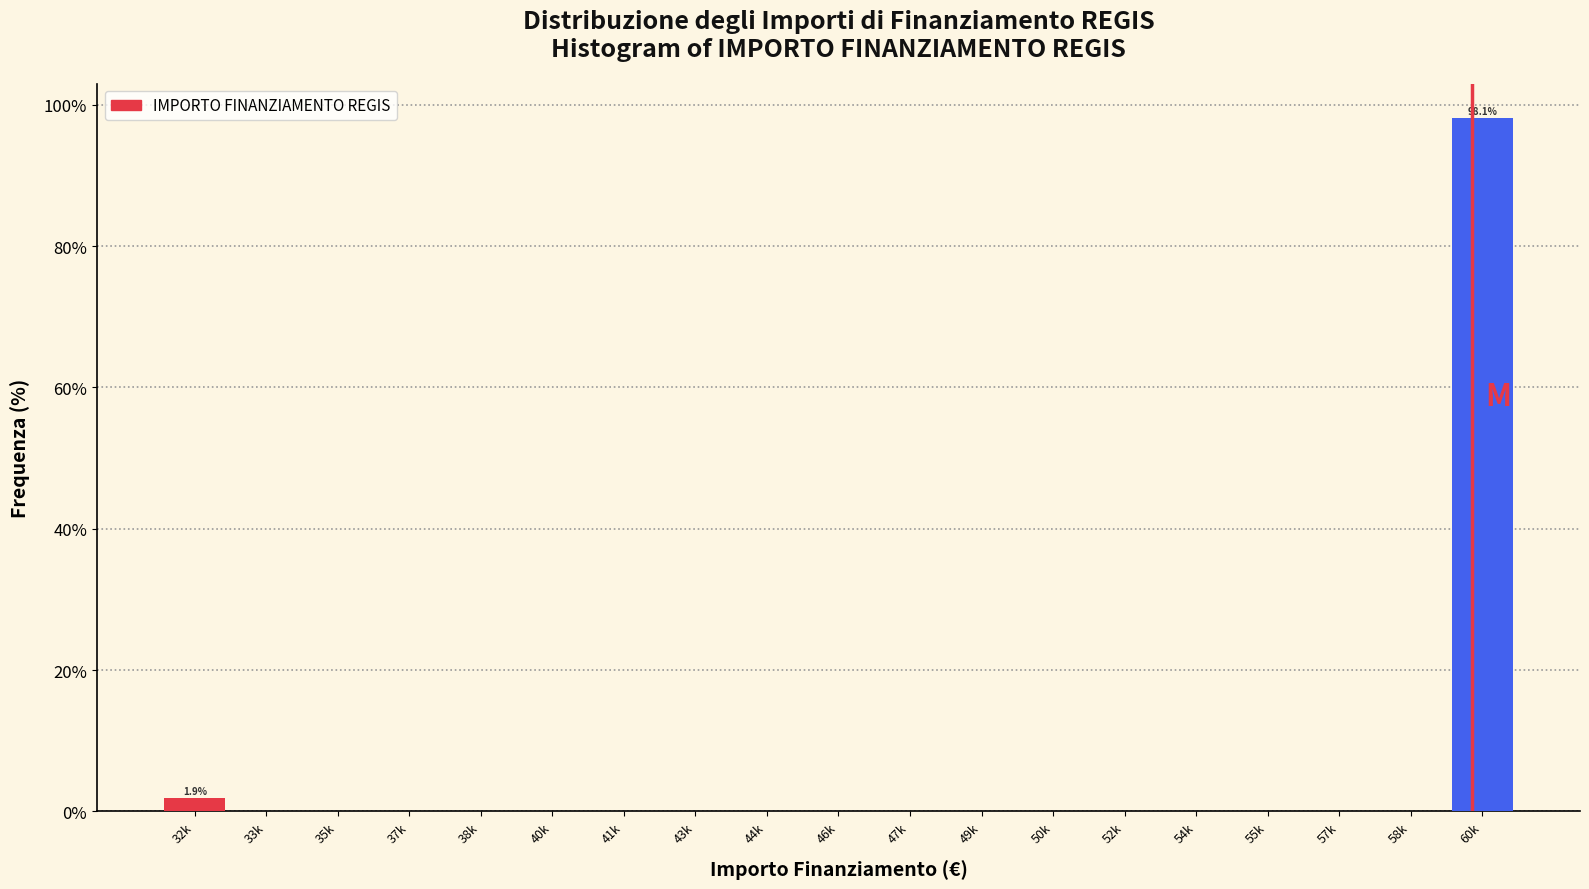

Reading left to right, list all the values displayed in this chart.

32k=1.9	33k=0.0	35k=0.0	37k=0.0	38k=0.0	40k=0.0	41k=0.0	43k=0.0	44k=0.0	46k=0.0	47k=0.0	49k=0.0	50k=0.0	52k=0.0	54k=0.0	55k=0.0	57k=0.0	58k=0.0	60k=98.1